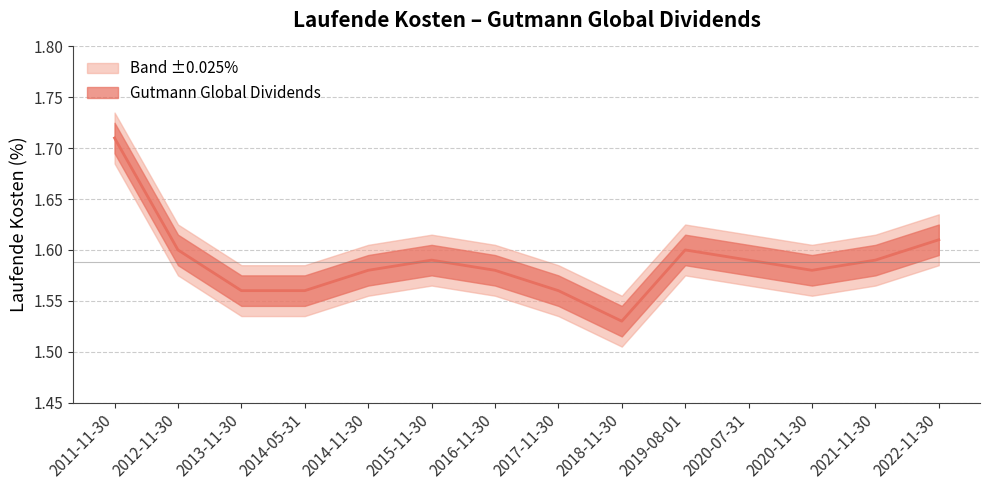

What is the sum of the values at 2021-11-30 and 2018-11-30?

3.1